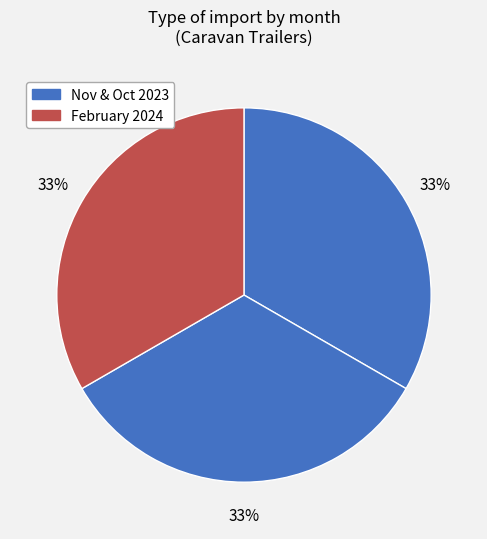

How many segments does this pie chart have?

3